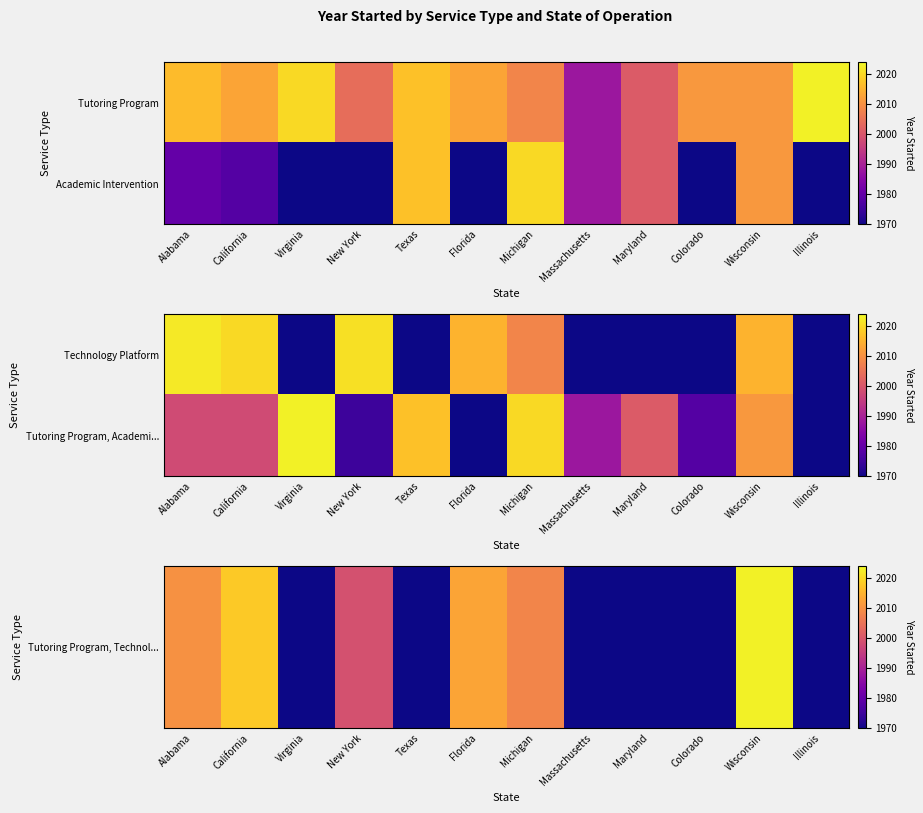

What value does the Tutoring Program, Technol... series have at Virginia, to the nearest 5?

1970